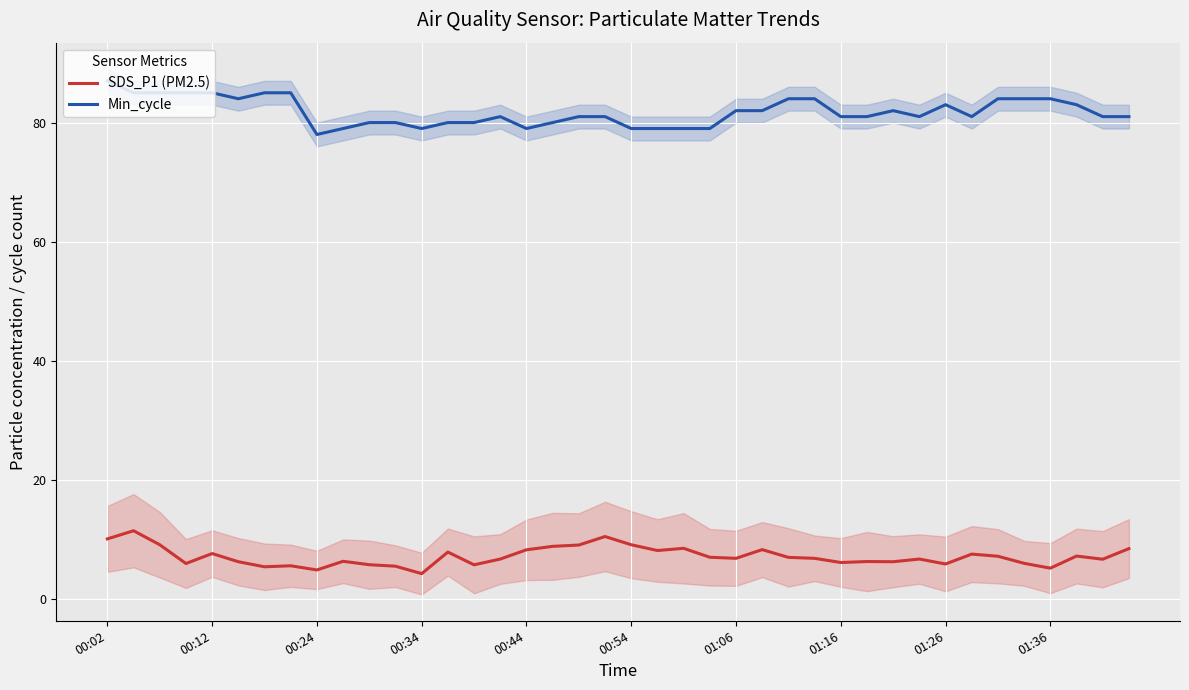

True or false: SDS_P1 (PM2.5) and Min_cycle cross at least once.

False